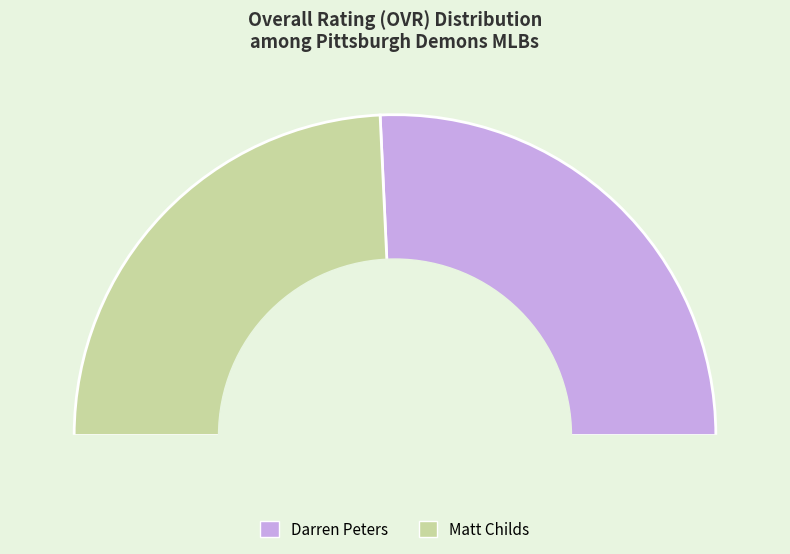

True or false: Matt Childs accounts for 49% of the total.

True